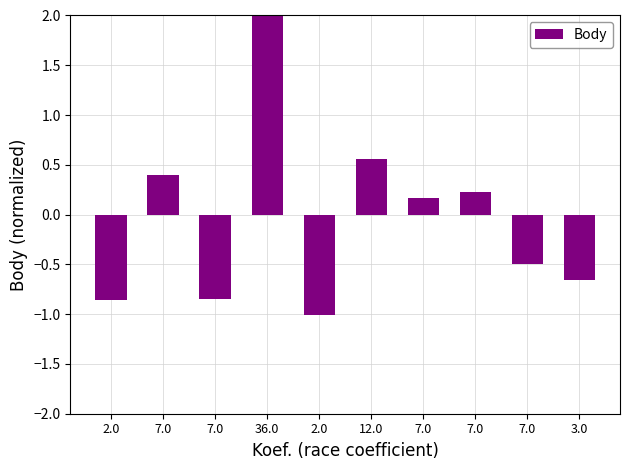

What is the label of the 7th bar from the right?

36.0